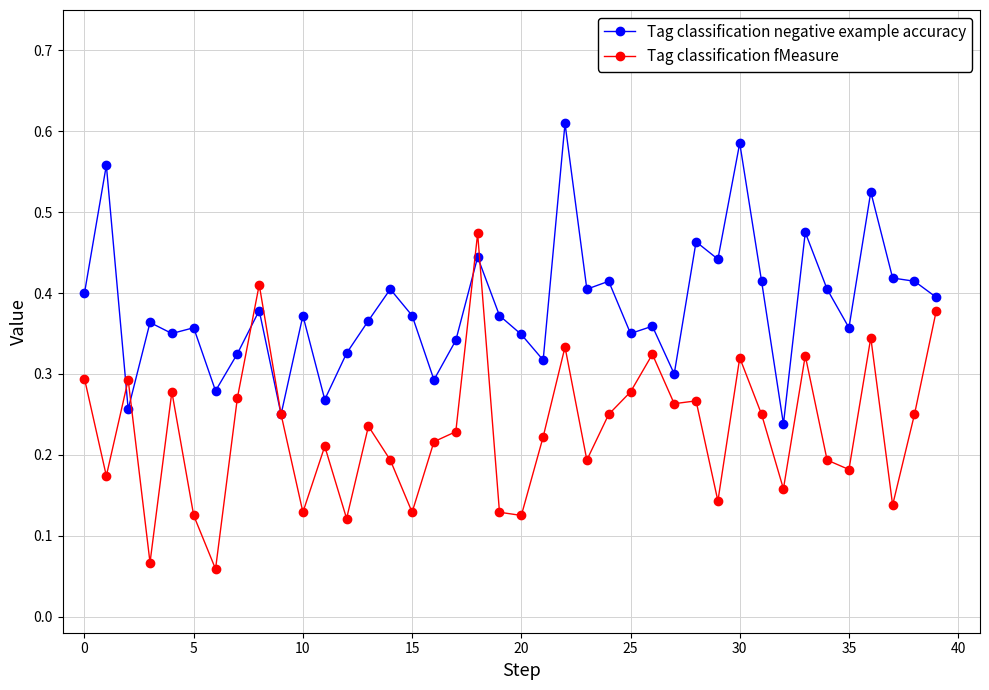

Which series has the widest spread of values?

Tag classification fMeasure